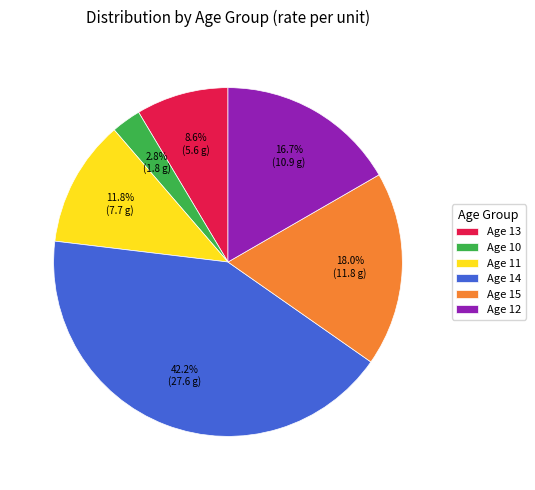

Does any single category account for the majority?

No